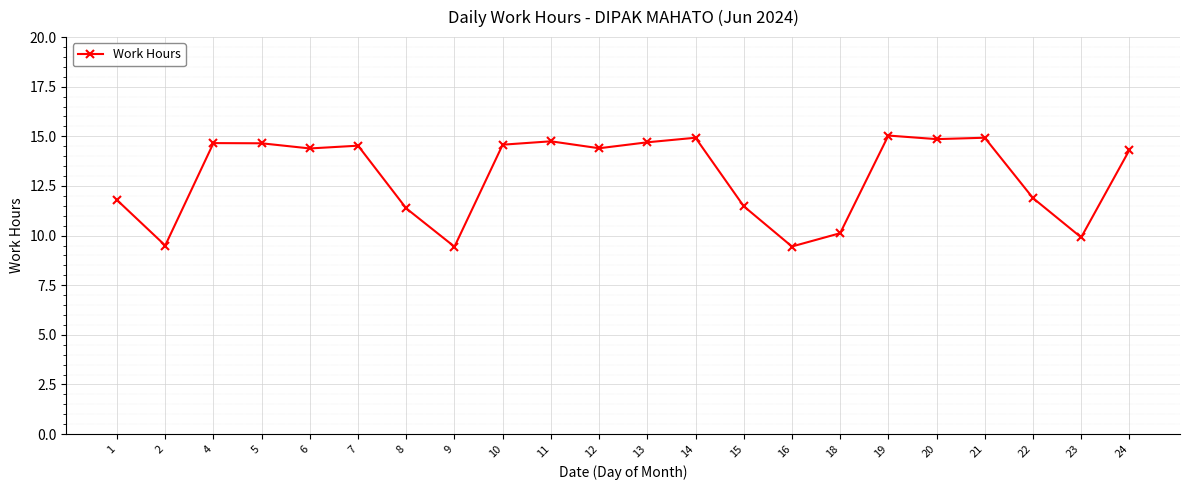

What is the maximum value shown in the chart?

15.0